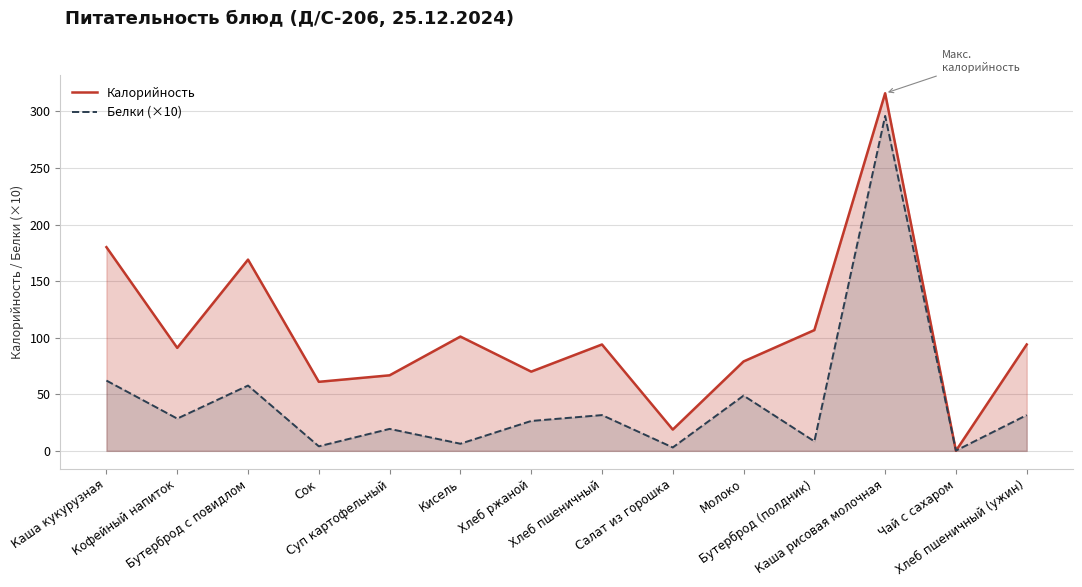

True or false: Калорийность has a value of 316.0 at Каша рисовая молочная.

True